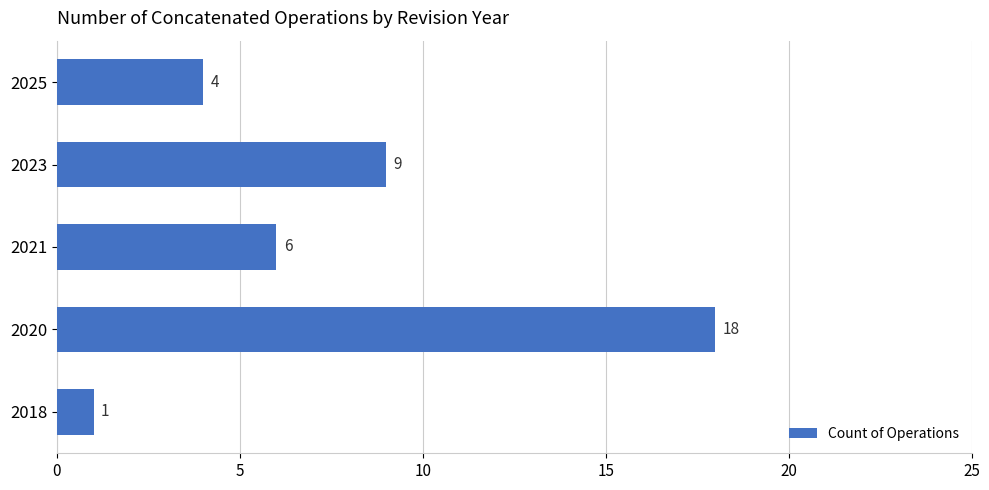

The chart shows a value of 6 at 2020. True or false?

False